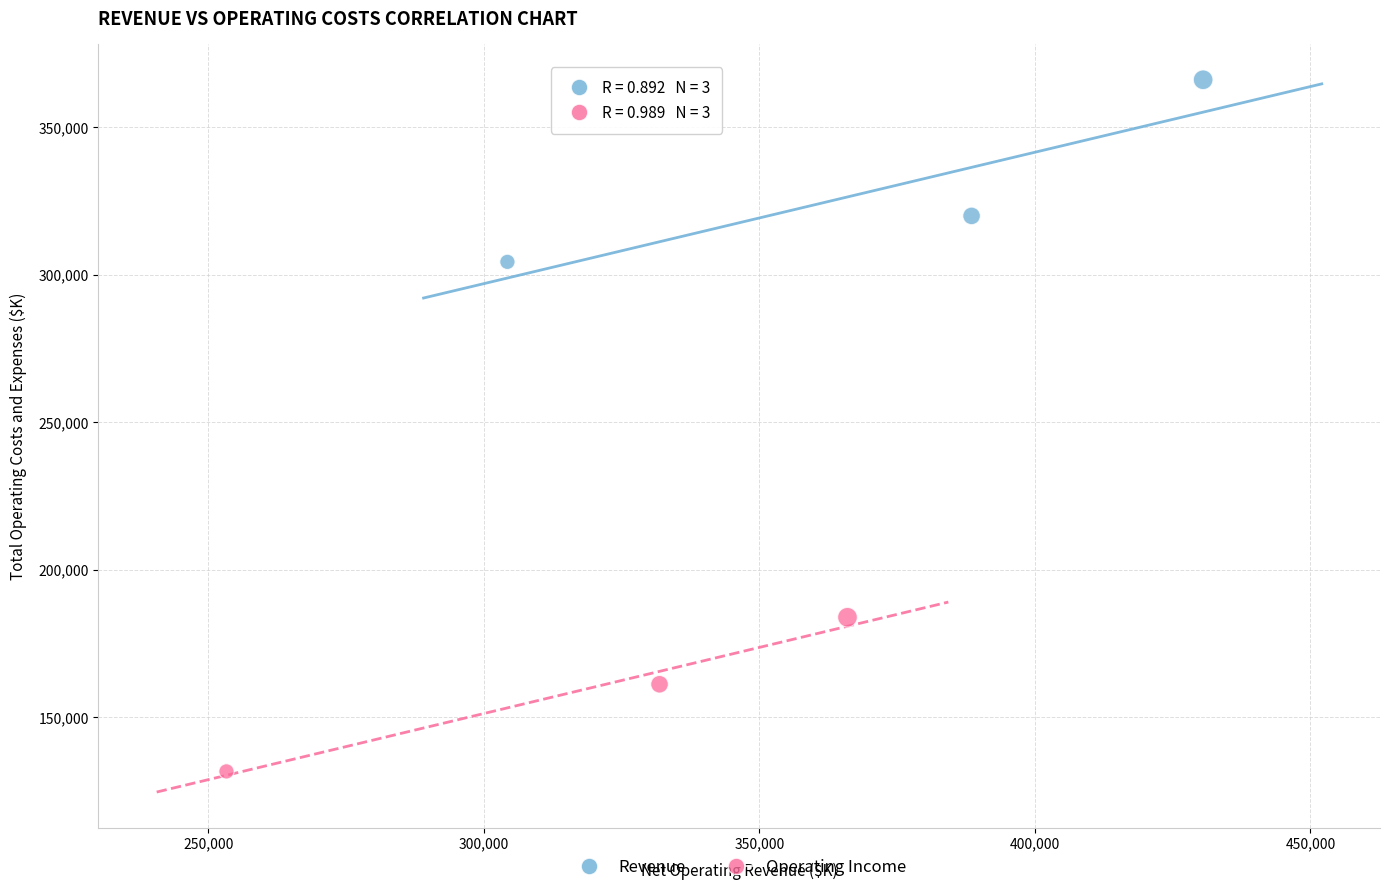

Which series contains the highest Y value?

Revenue